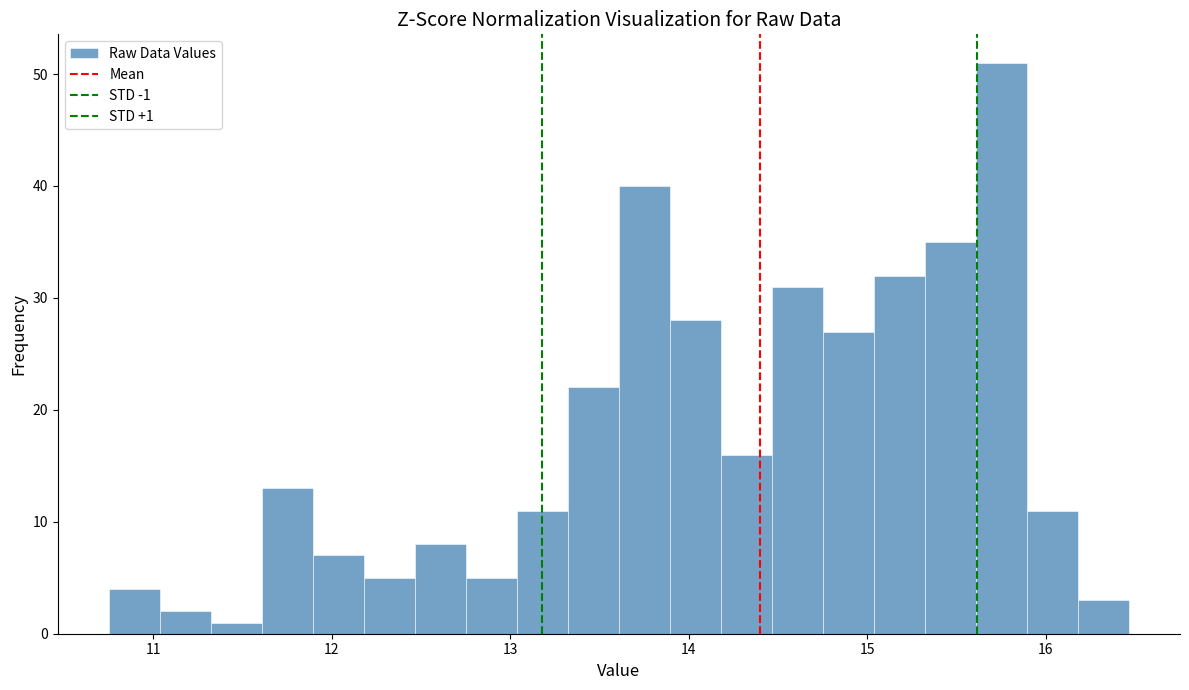

Read against the x-axis, roughly where is the centre of the tallest bar?

15.8